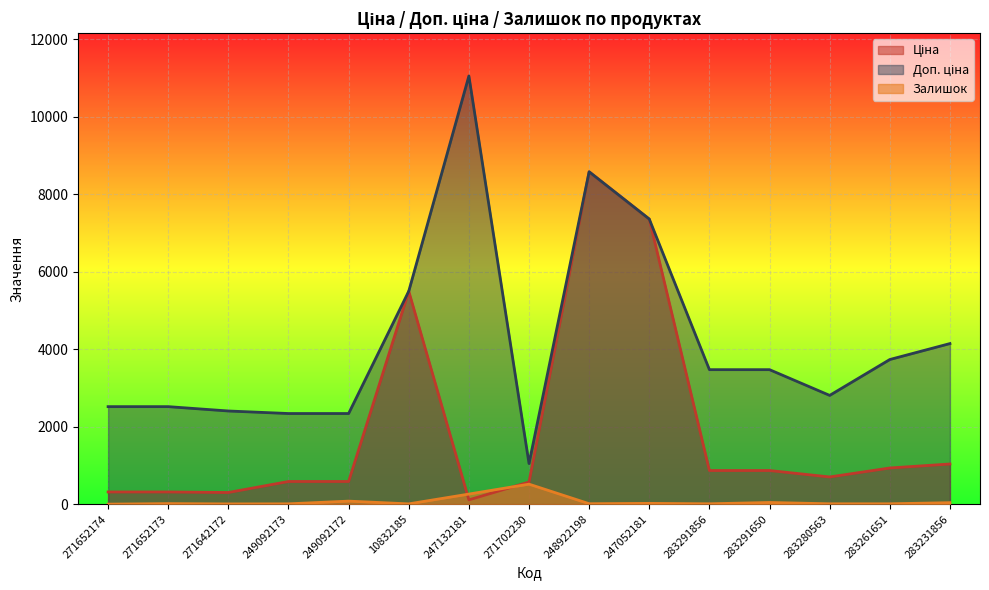

Between 249092172 and 283291856, which is larger?

283291856